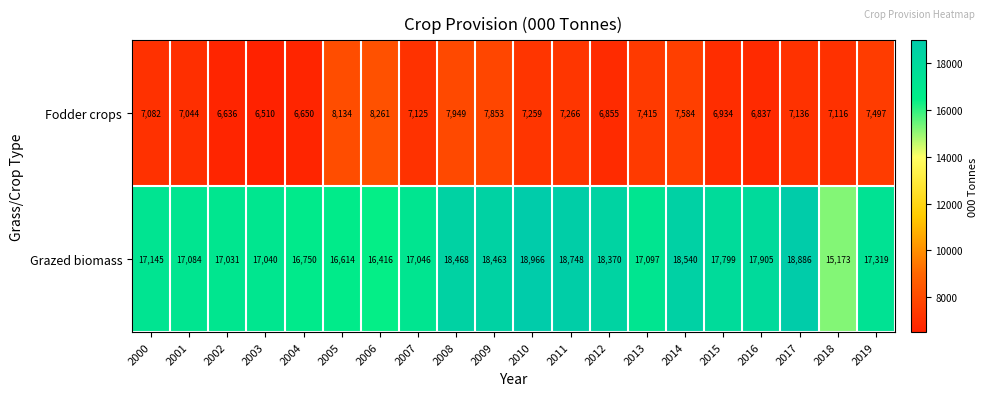

Rank the series by their maximum value, from highest to lowest.

Grazed biomass, Fodder crops